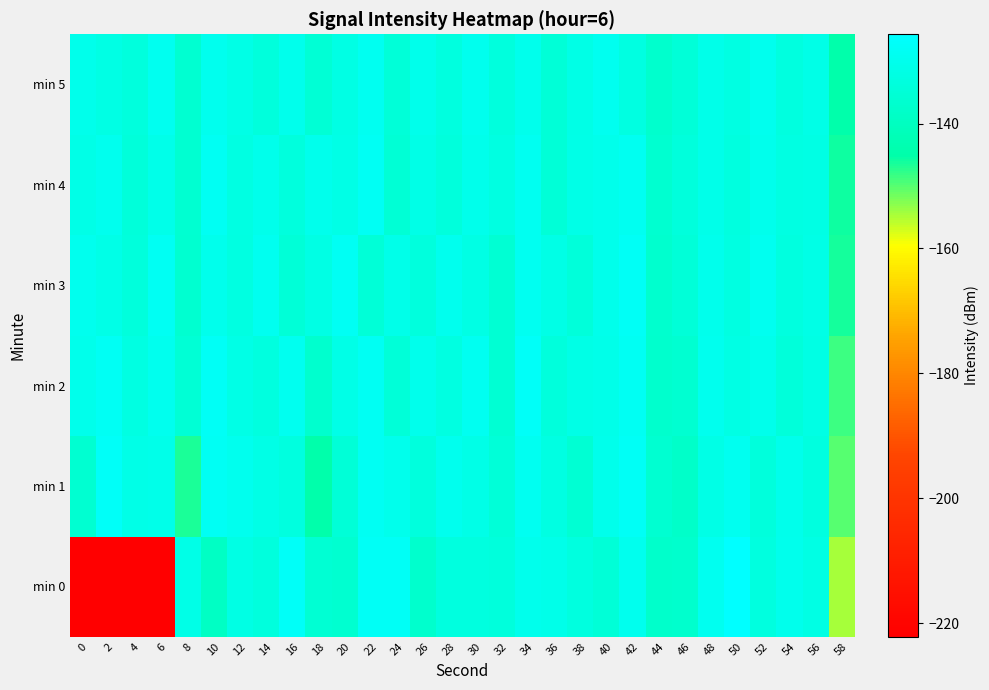

What is the minimum value shown in the chart?

-222.2